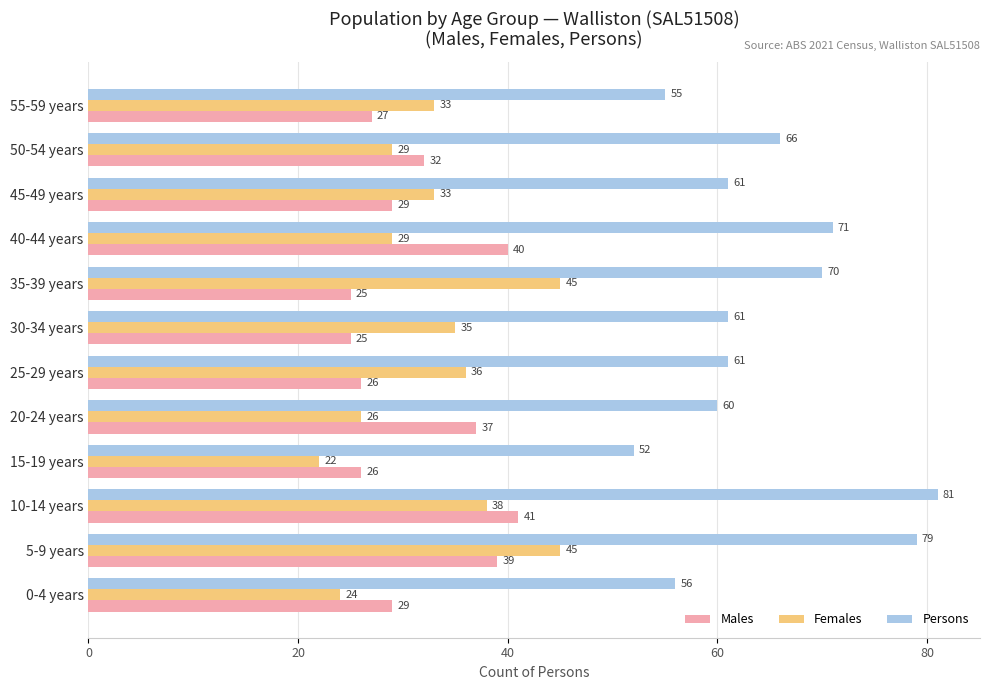

Which series changed the most between 10-14 years and 15-19 years?

Persons